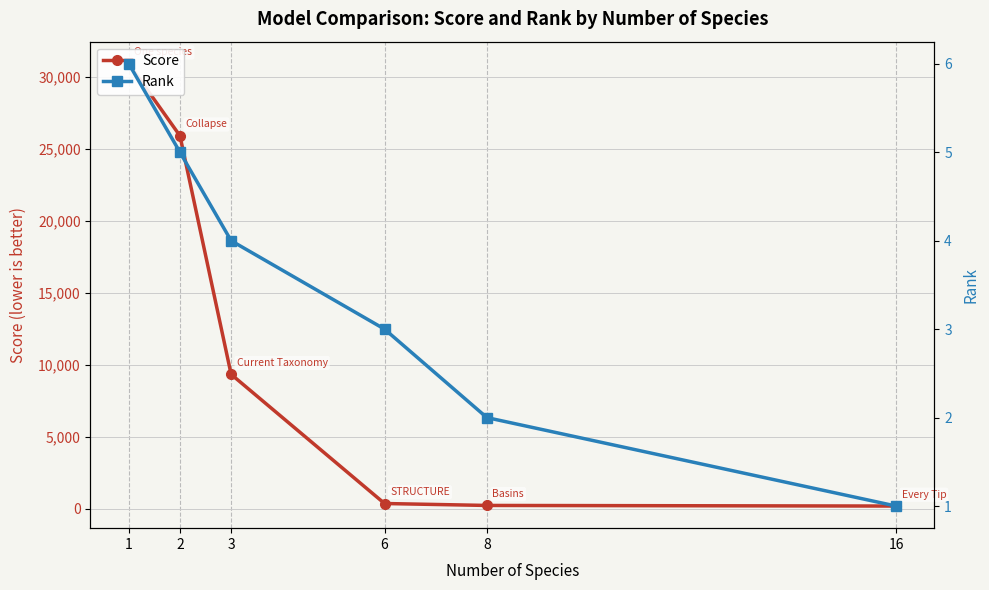

How many values in the Rank series are below 4?

3